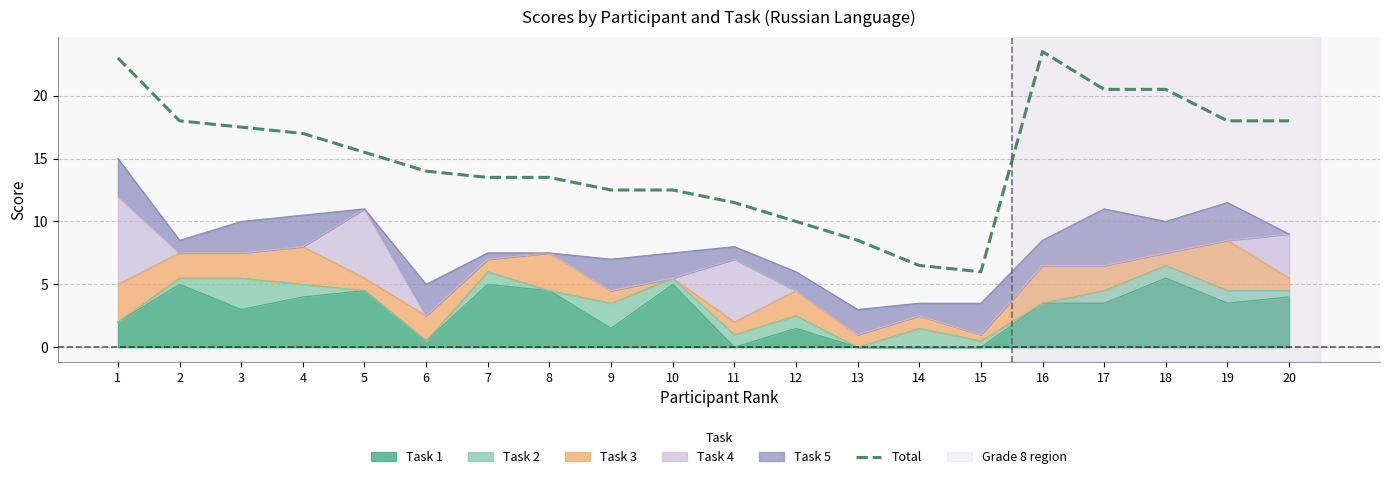

The value at 16 is 23.5. True or false?

True